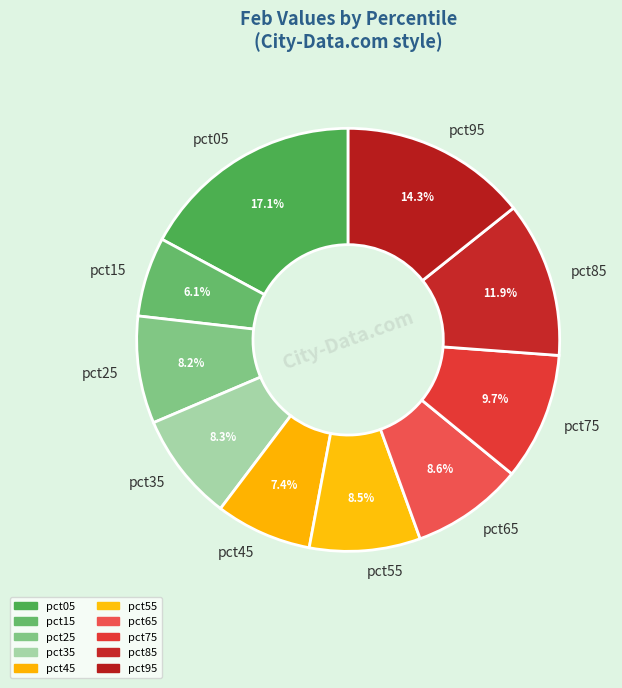

Do pct45 and pct05 together represent more than half of the pie?

No